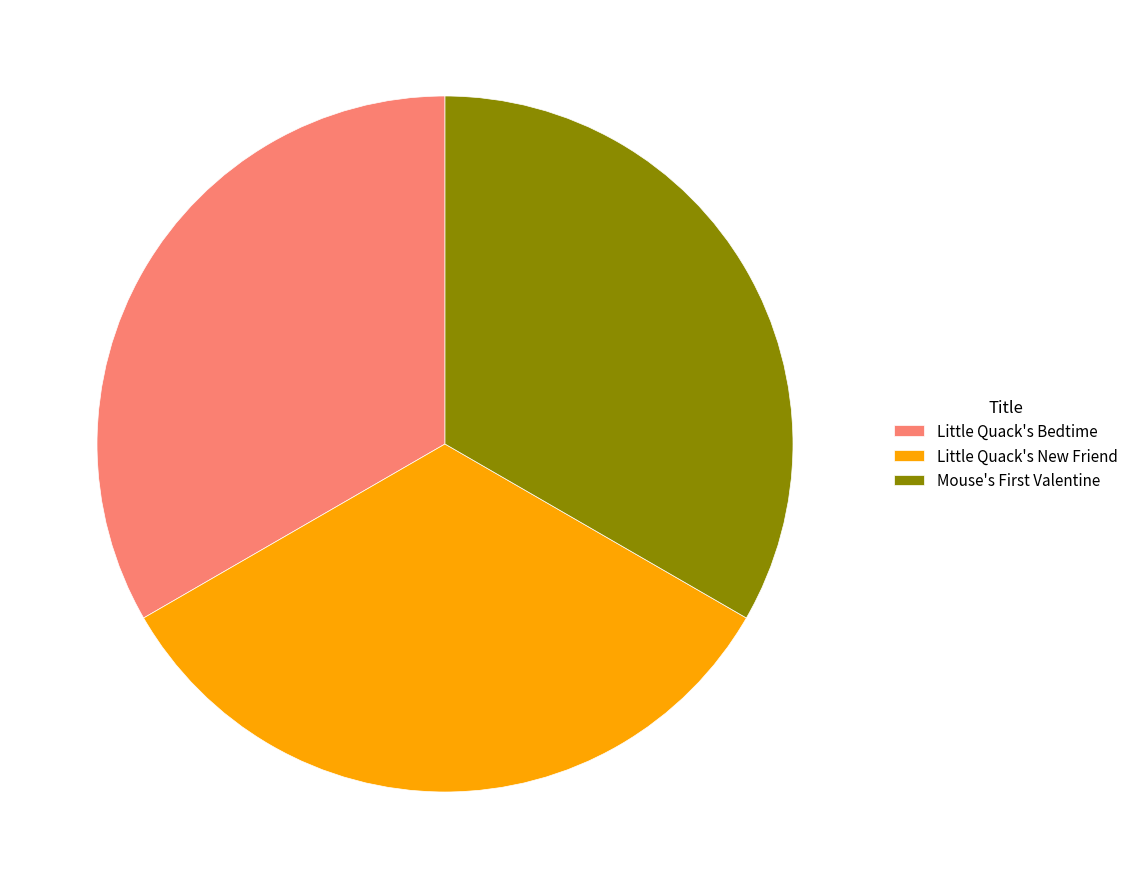

The Little Quack's New Friend slice represents 18% of the pie. True or false?

False